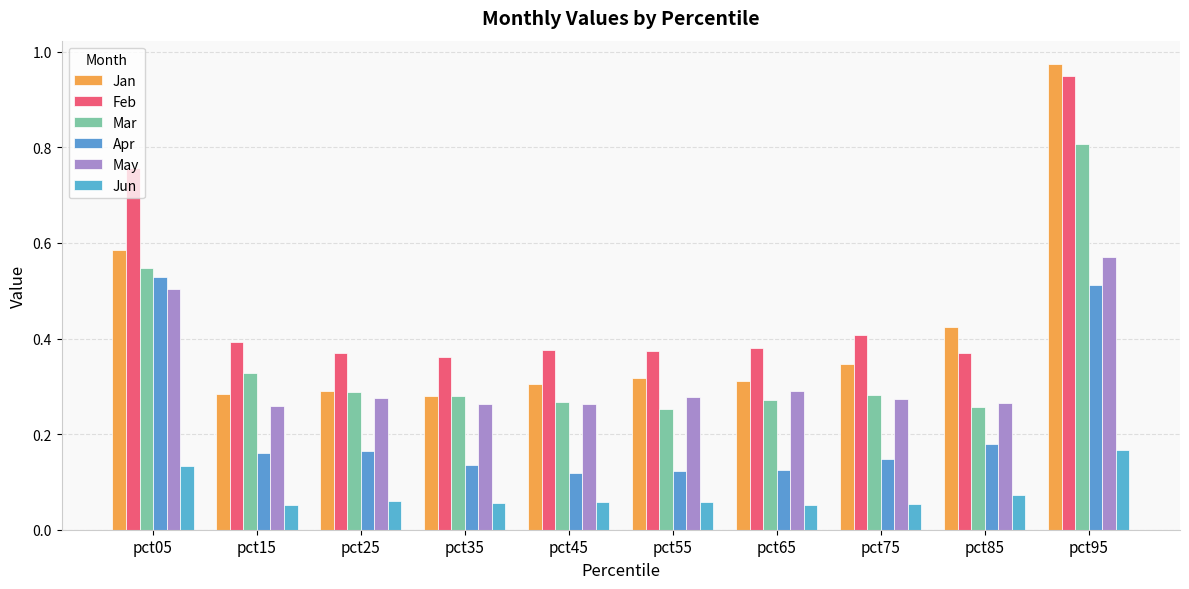

Is the value of Apr at pct55 greater than the value of Jun at pct35?

Yes